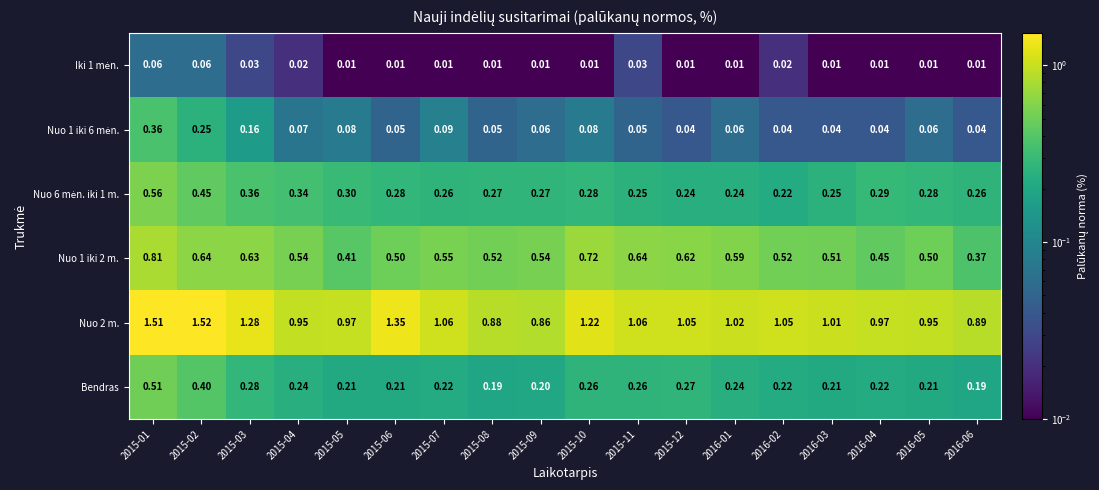

Is the value of Nuo 2 m. at 2016-03 greater than the value of Bendras at 2015-01?

Yes